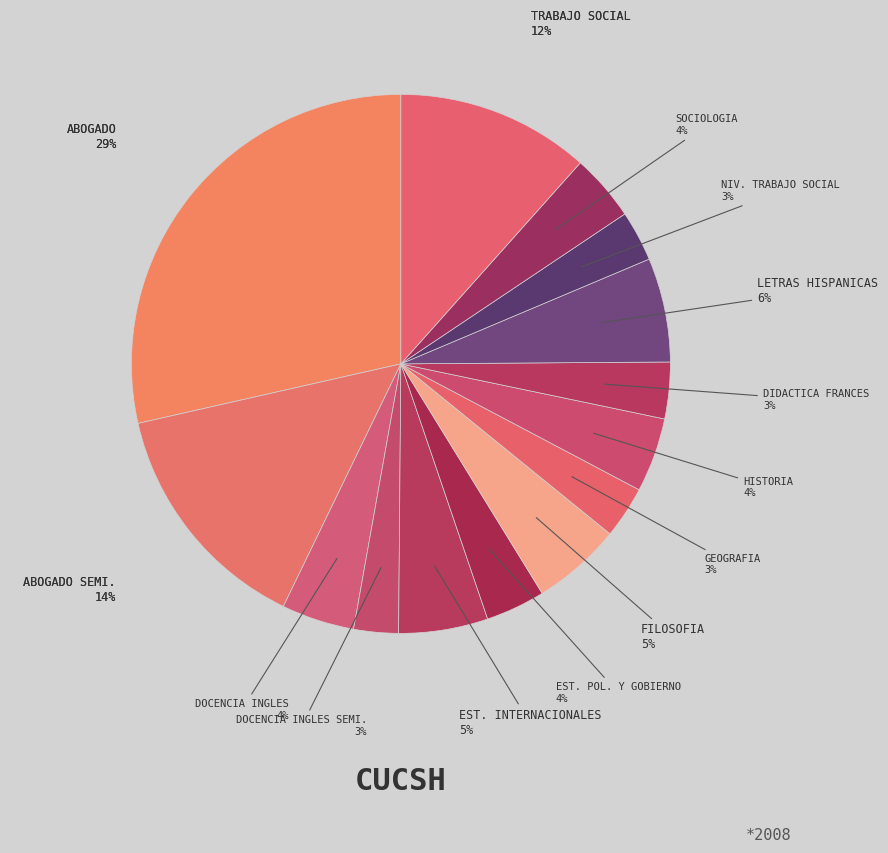

To the nearest percent, what is the combined percentage of LIC. EN ESTUDIOS POLITICOS Y GOBIERNO and LIC. EN ESTUDIOS INTERNACIONALES?

9%